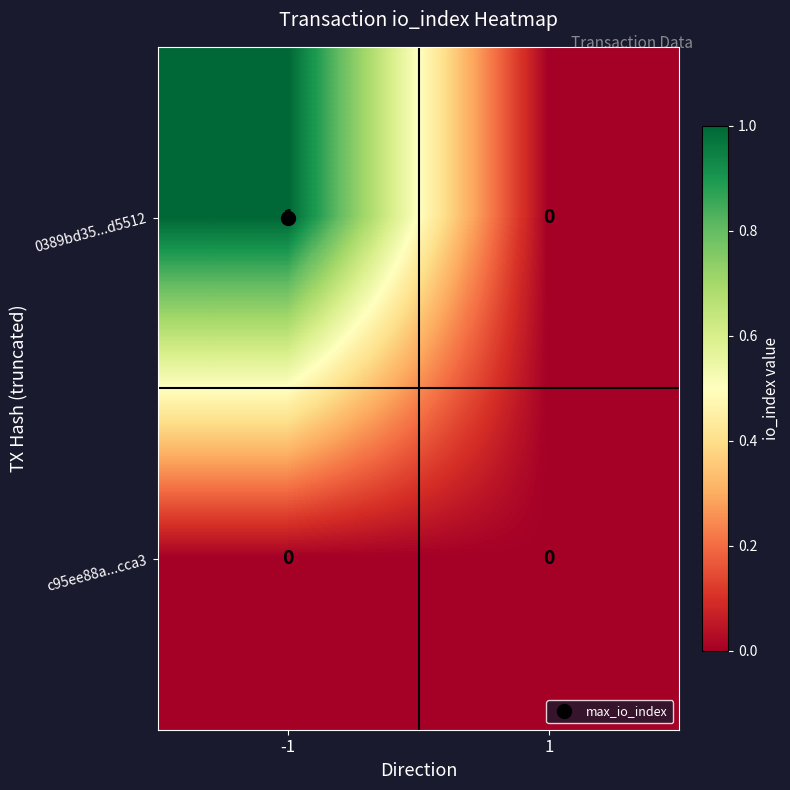

Which series changed the most between -1 and 1?

0389bd35...d5512